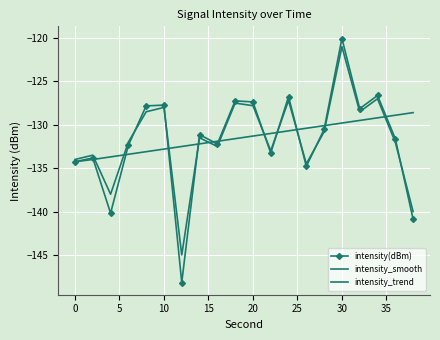

What is the minimum value for intensity(dBm)?

-148.2